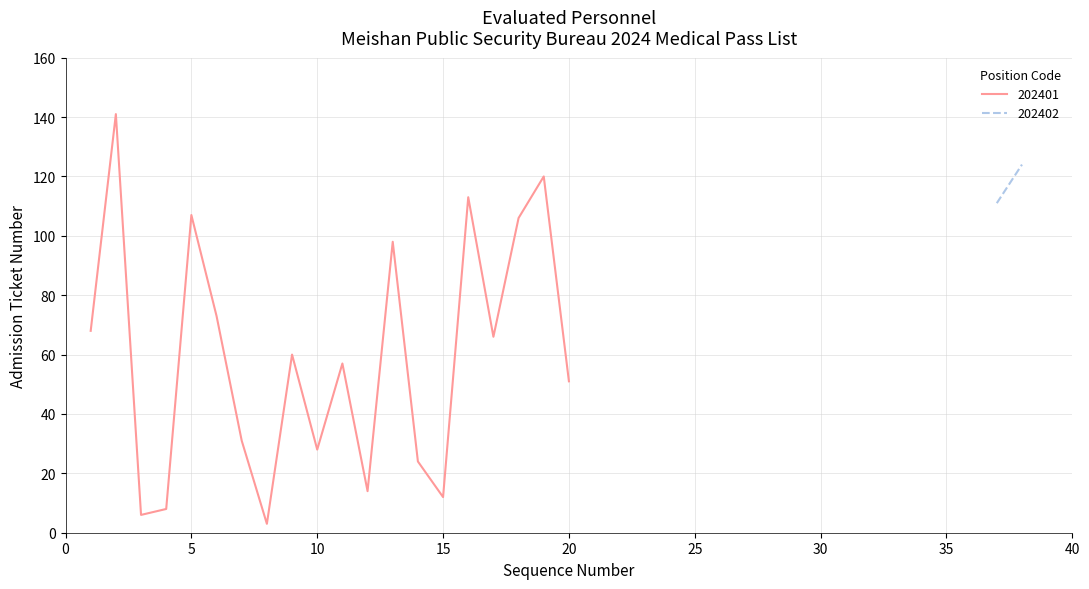

Where is the data nearest to the value 72?

6